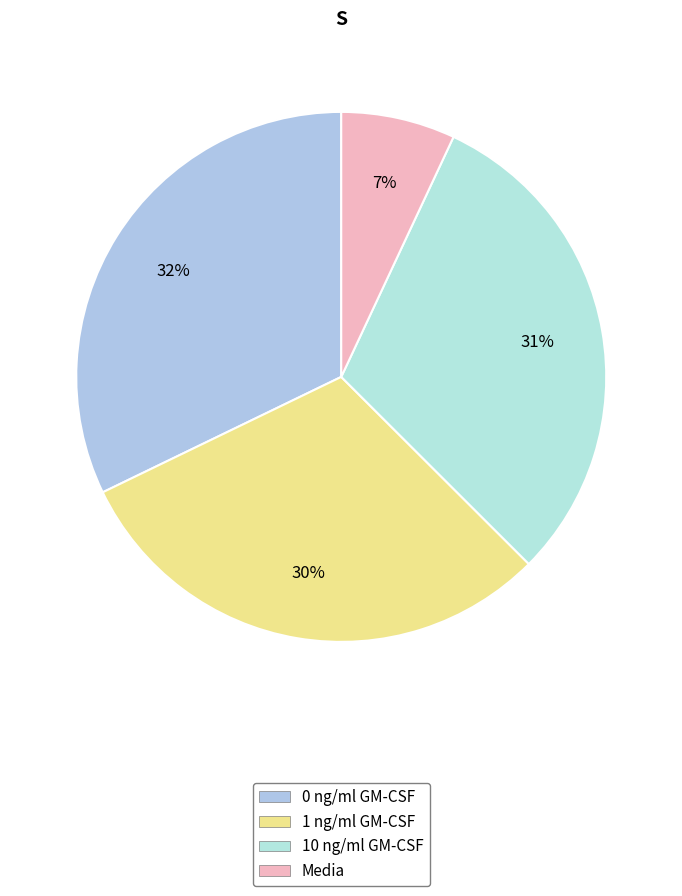

True or false: Media accounts for 7% of the total.

True